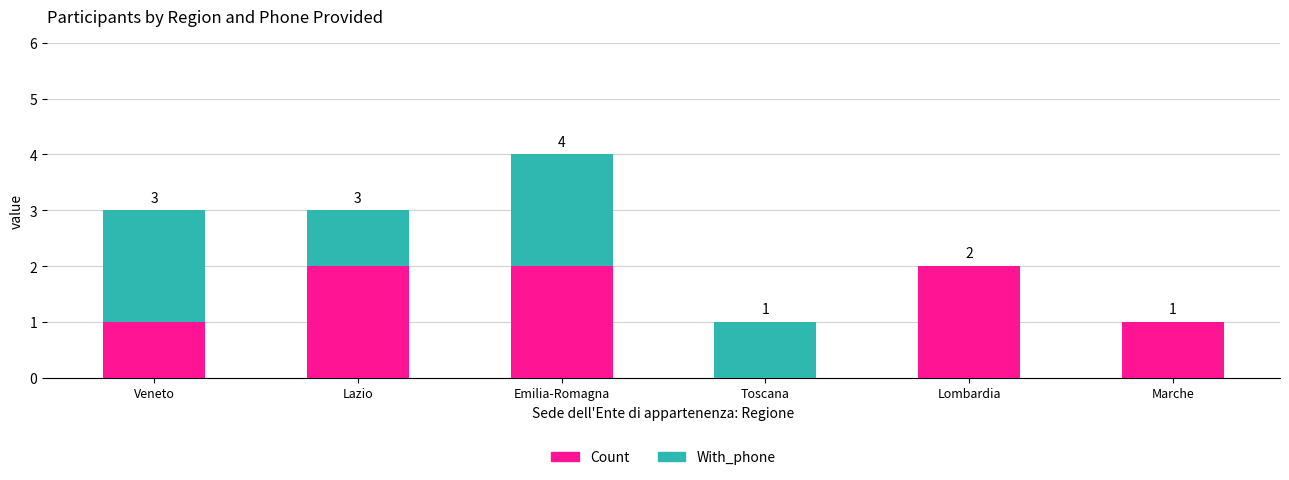

At which category is the sum across all series the highest?

Emilia-Romagna